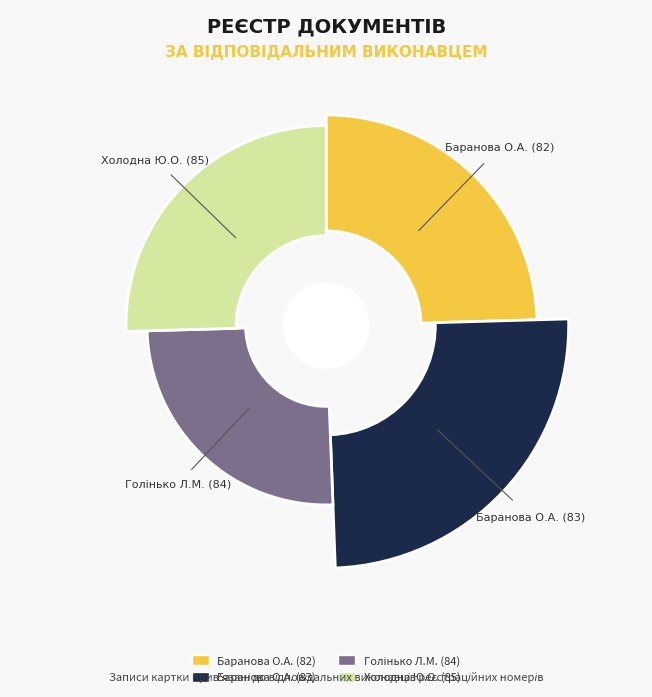

Is it true that Баранова О.А. (82) is 25% of the pie?

True